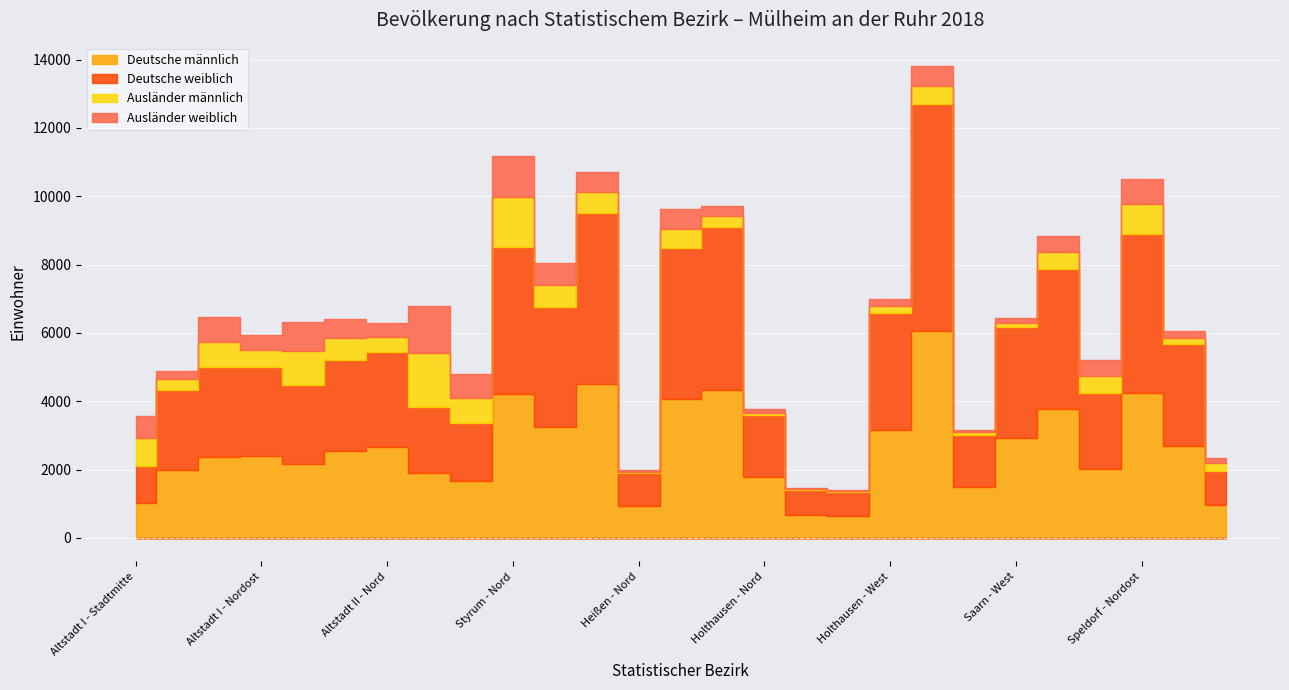

What is the sum of the Ausländer männlich values at Speldorf - Süd and Altstadt I - Südwest?

495